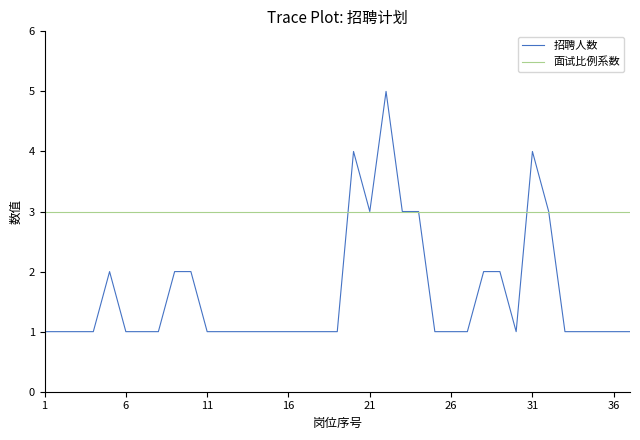

Which series has the largest range (max minus min)?

招聘人数